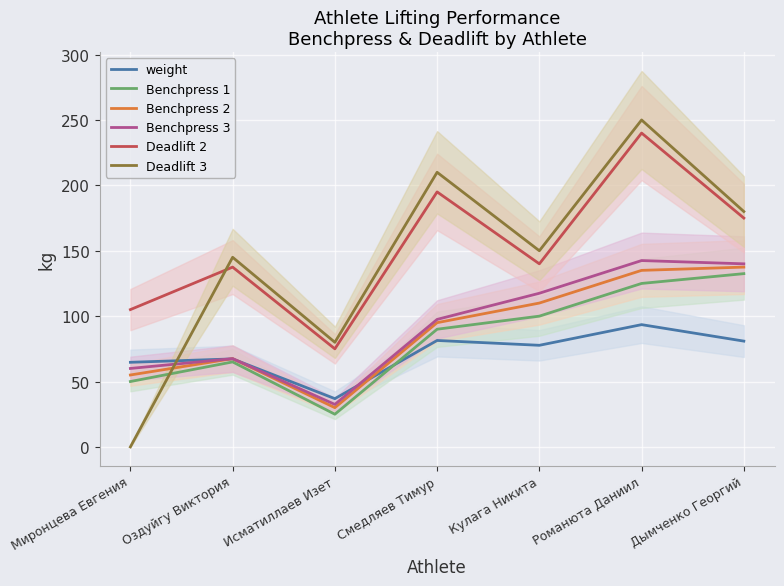

Count the Deadlift 2 values in the range 105 to 195.

5